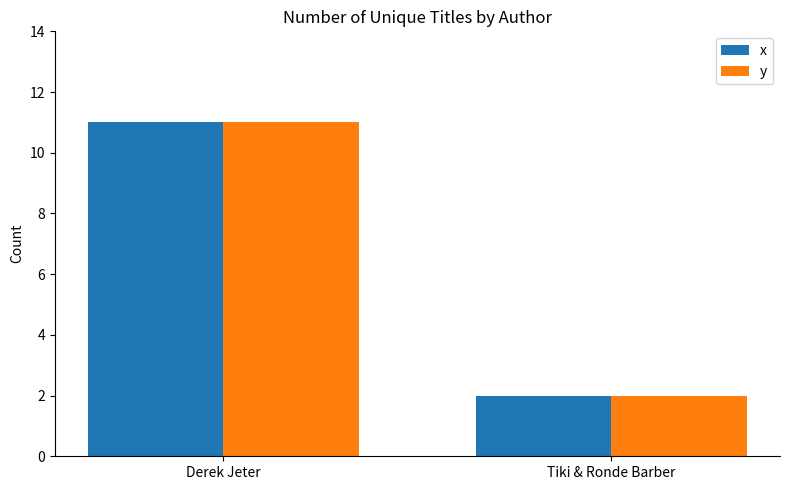

True or false: x has a value of 11 at Derek Jeter.

True